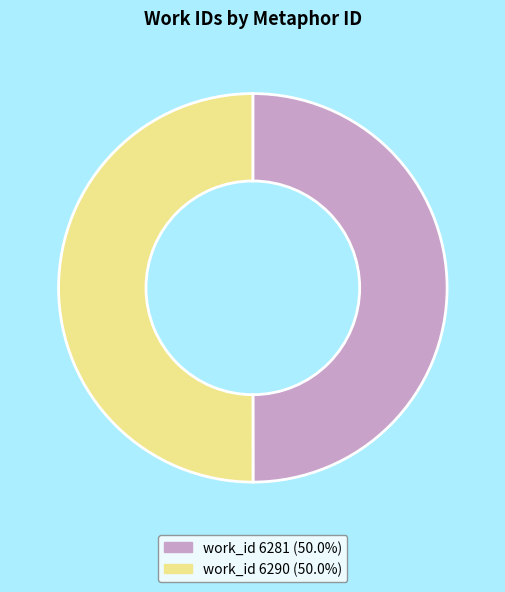

Count the number of slices in the pie.

2